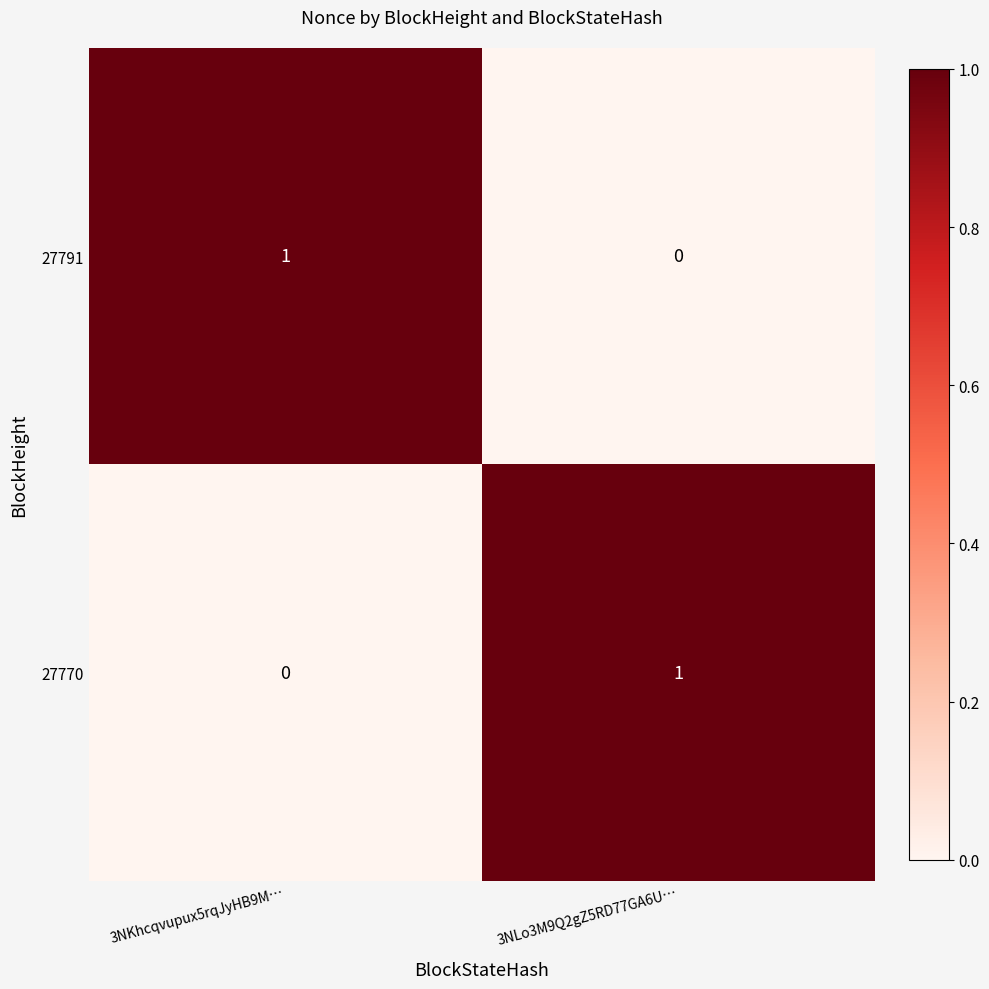

True or false: 27770 has a value of 1 at 3NKhcqvupux5rqJyHB9M….

False